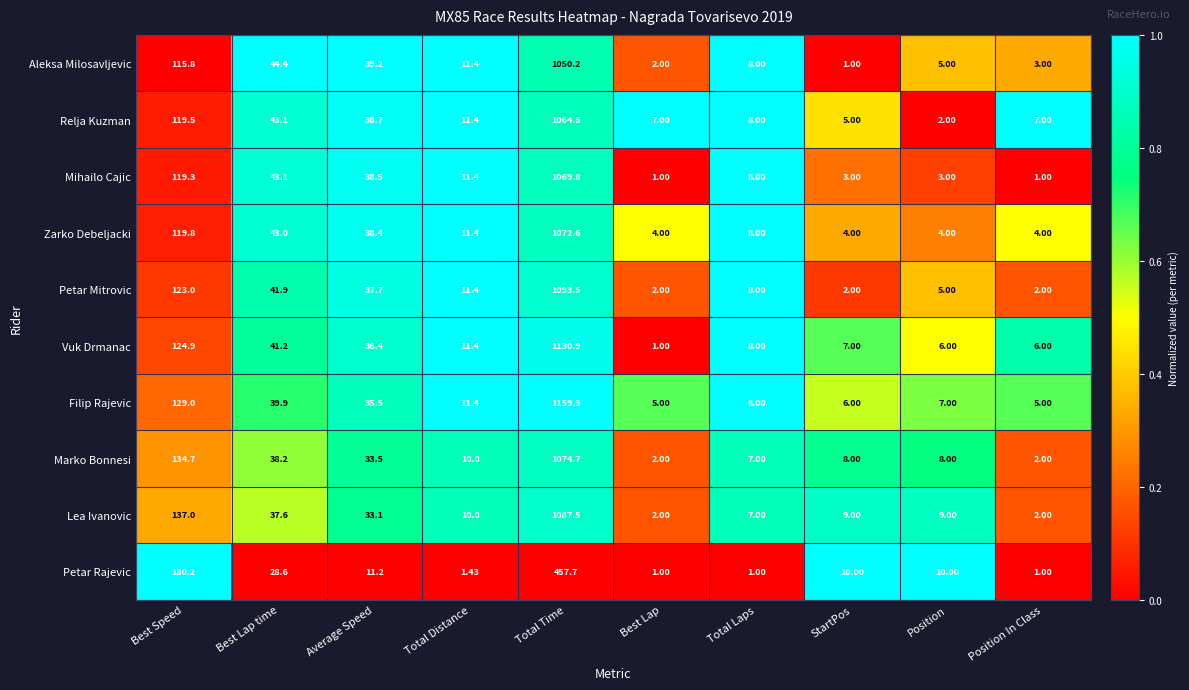

What is the total value across all series at Best Lap time?

401.0